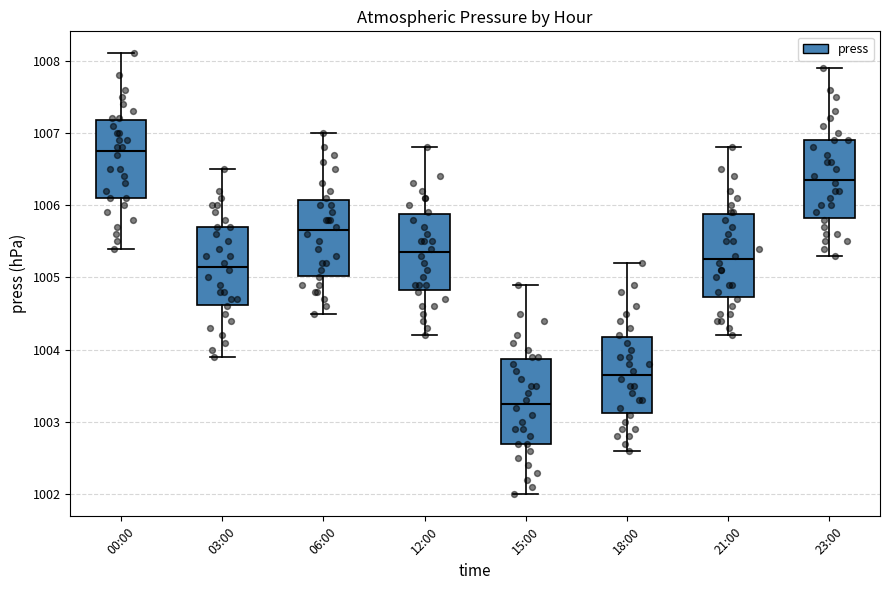

Where does the upper whisker of the box for 23:00 end on the y-axis? The values are not printed on the chart, so give them approximately, as read against the axis.

1007.9